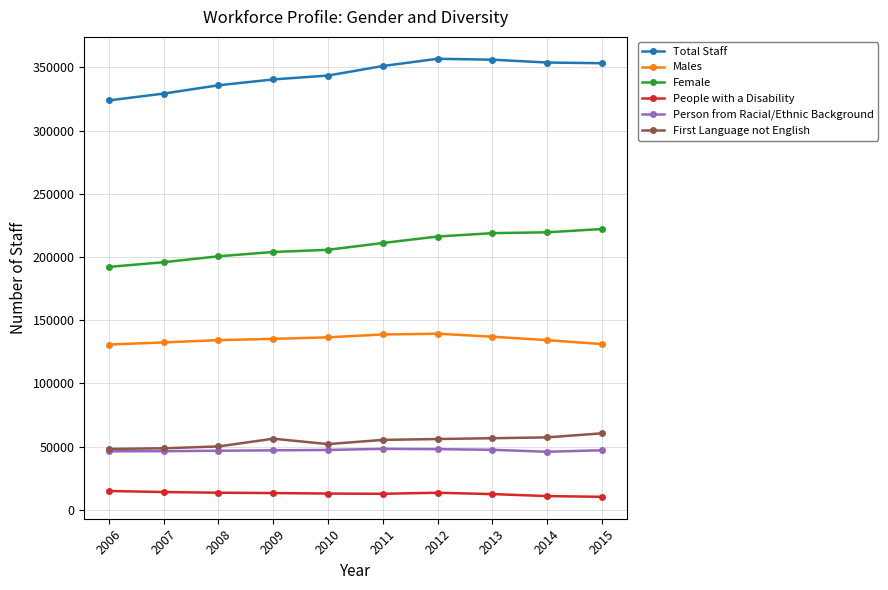

What is the highest value of the Female series?

222117.0